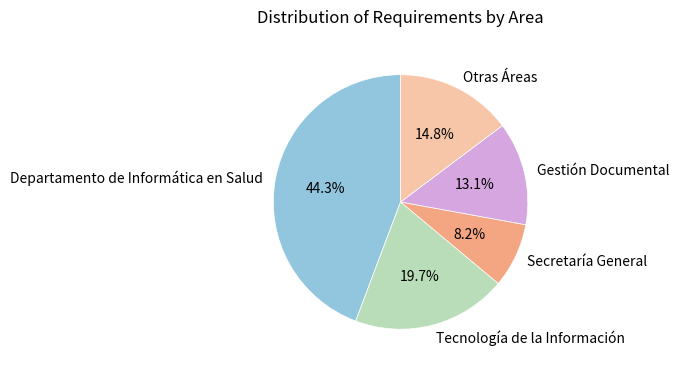

Is there a majority slice in this chart?

No